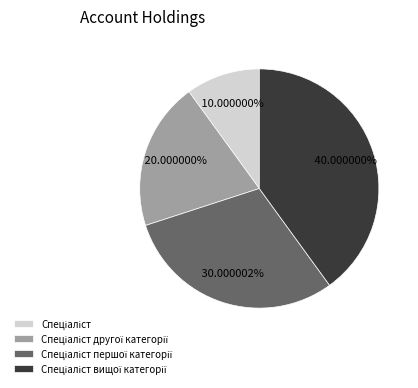

Does any single category account for the majority?

No